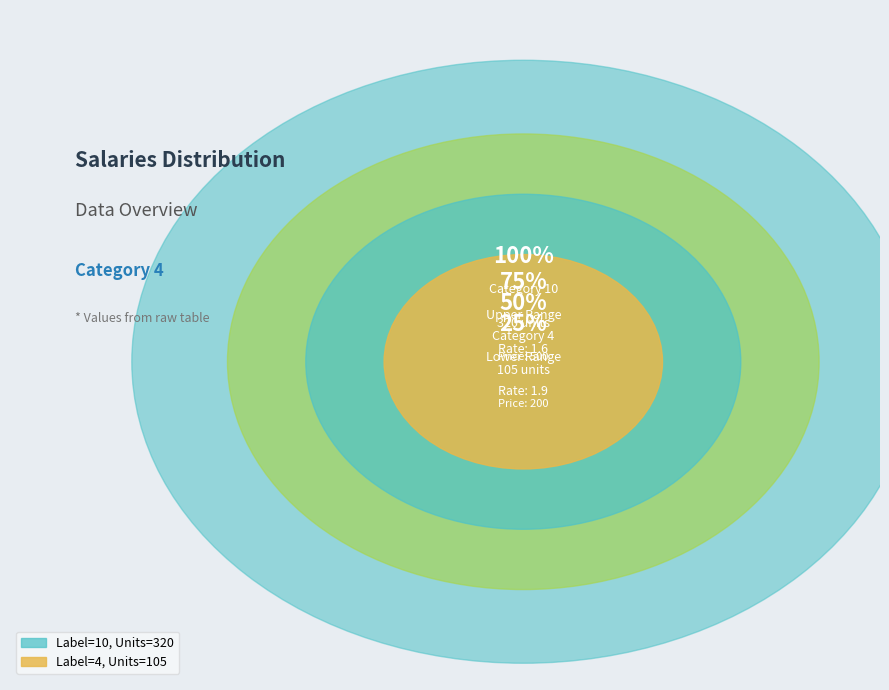

What is the majority slice?

10